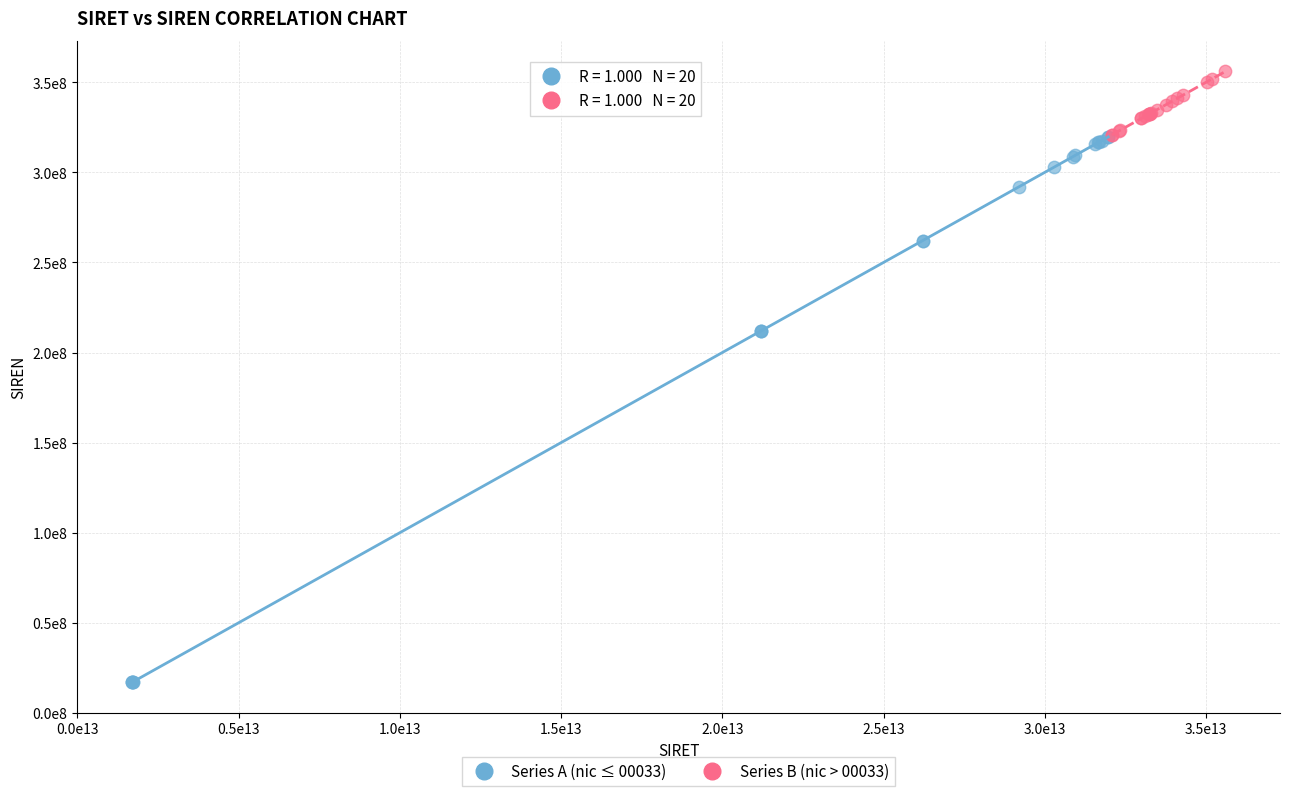

Which series reaches the minimum Y coordinate?

Series A (nic ≤ 00033)